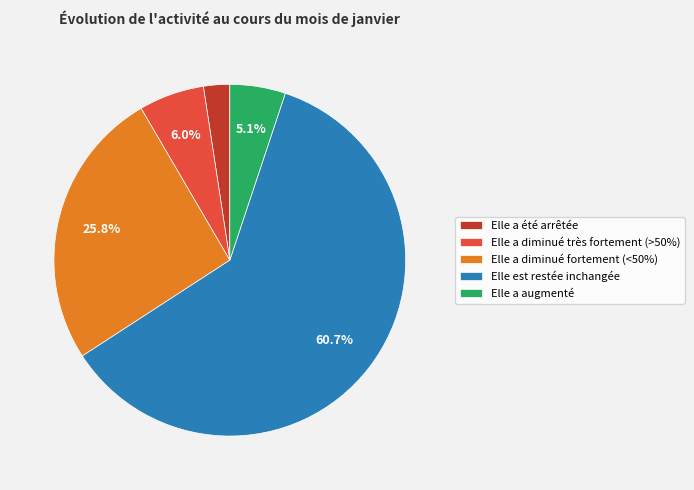

Which category has the smallest portion of the pie?

Elle a été arrêtée